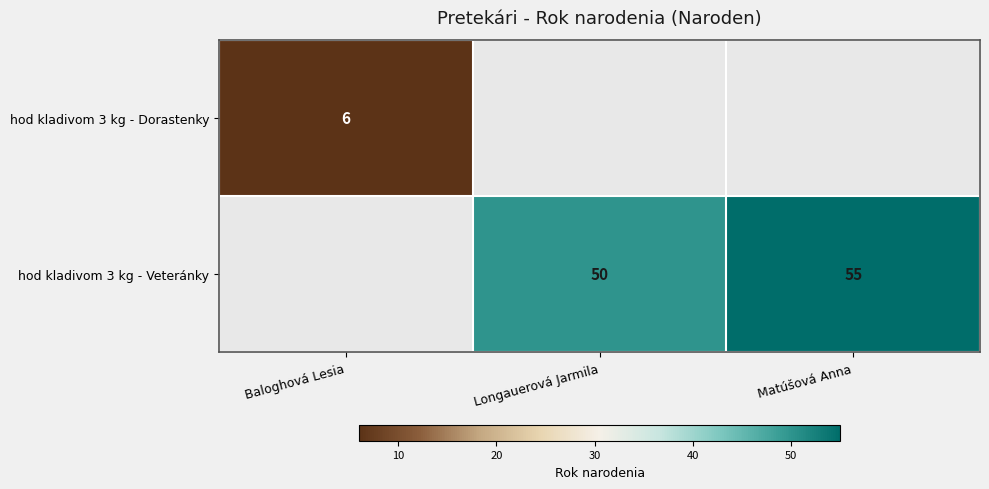

Between Longauerová Jarmila and Matúšová Anna, which is larger?

Matúšová Anna